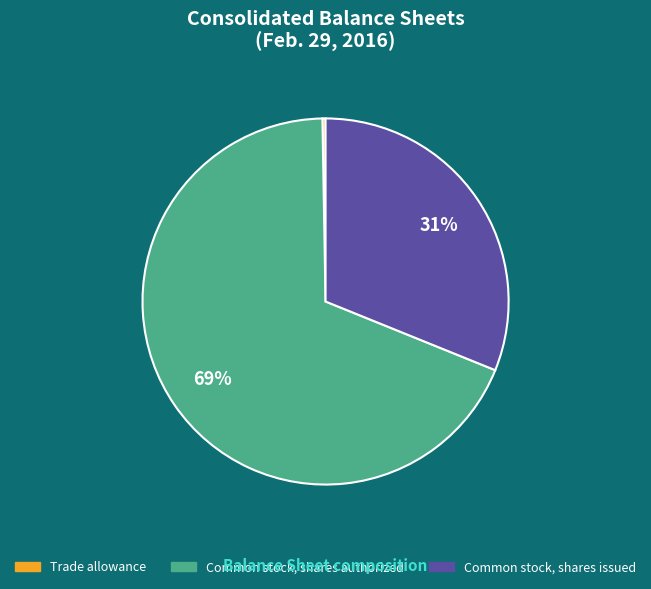

To the nearest percent, what is the average slice percentage?

33%